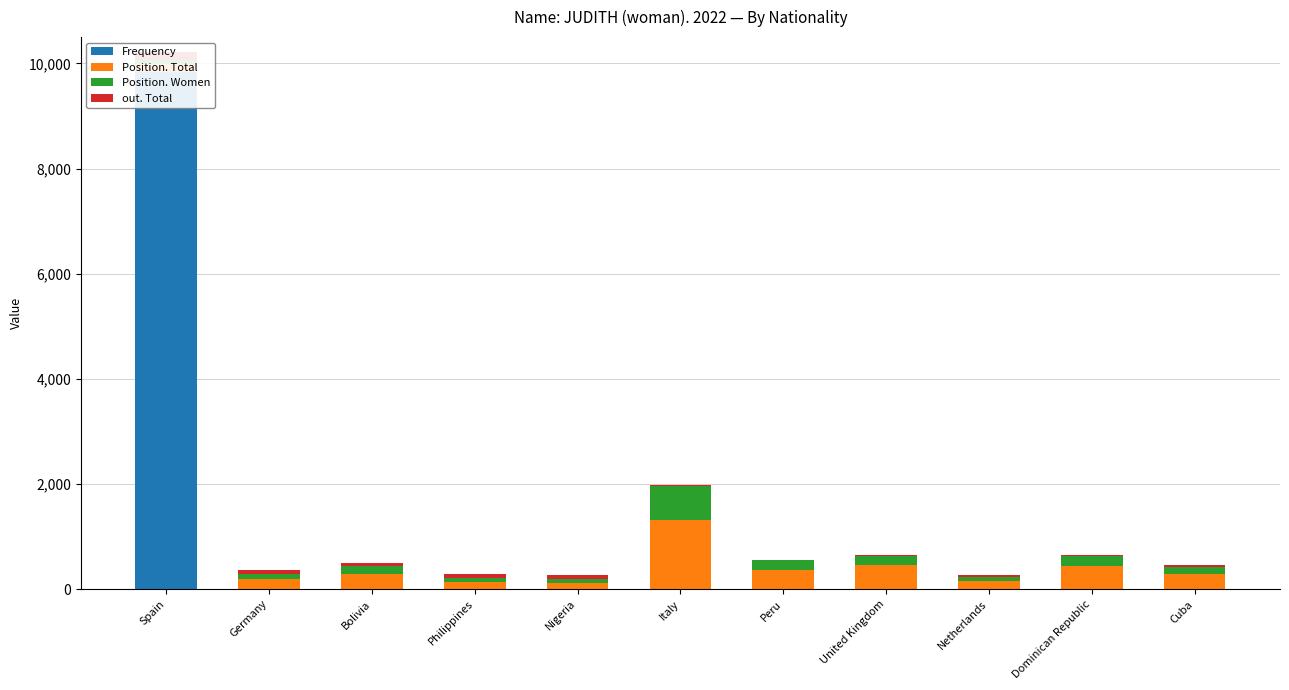

What are all the series names shown in the legend?

Frequency, Position. Total, Position. Women, out. Total